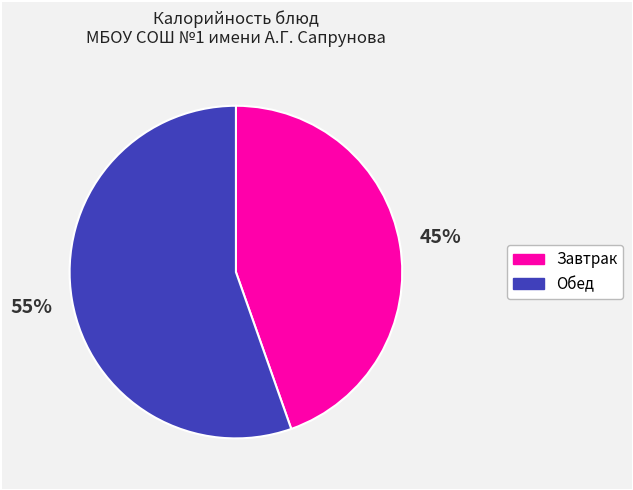

What is the largest slice in the pie chart?

Обед